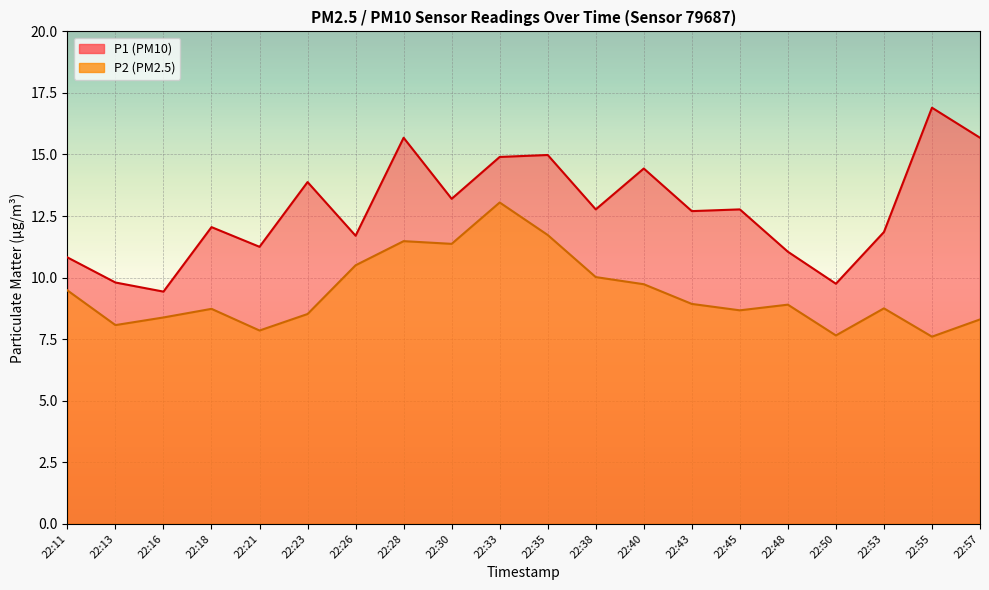

What is the value of the P1 point at the 15th from the left?

12.8